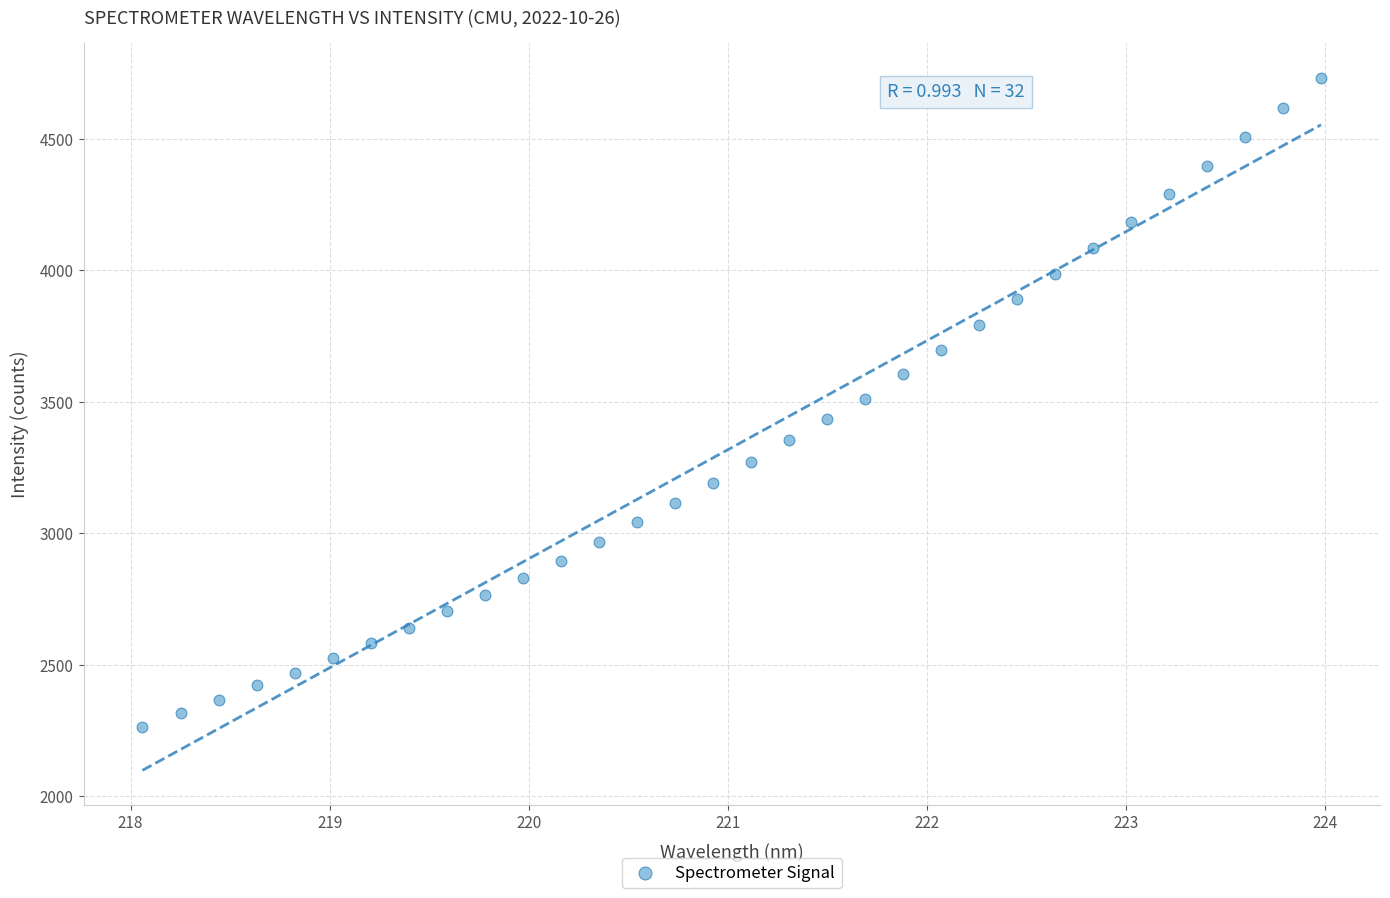

What is the range of X values (max minus min)?

5.9